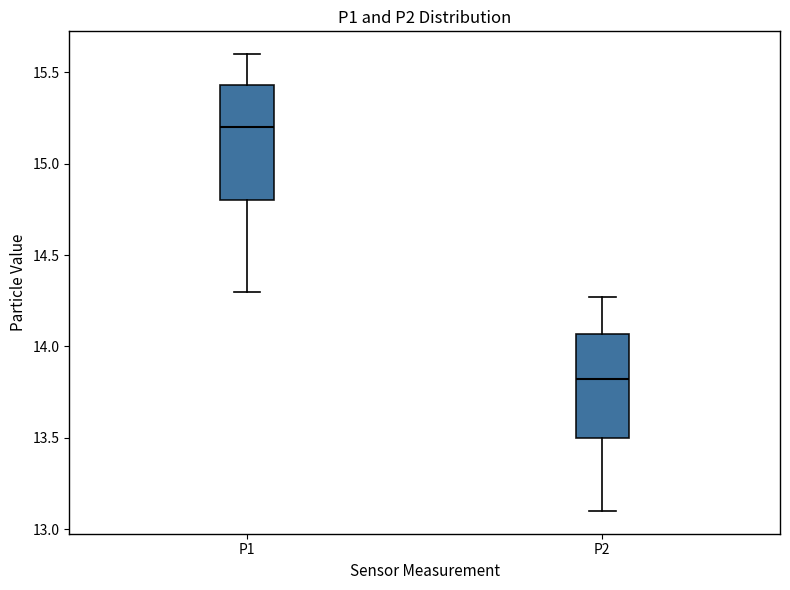

Where does the lower whisker of the box for P1 end on the y-axis? The values are not printed on the chart, so give them approximately, as read against the axis.

14.30